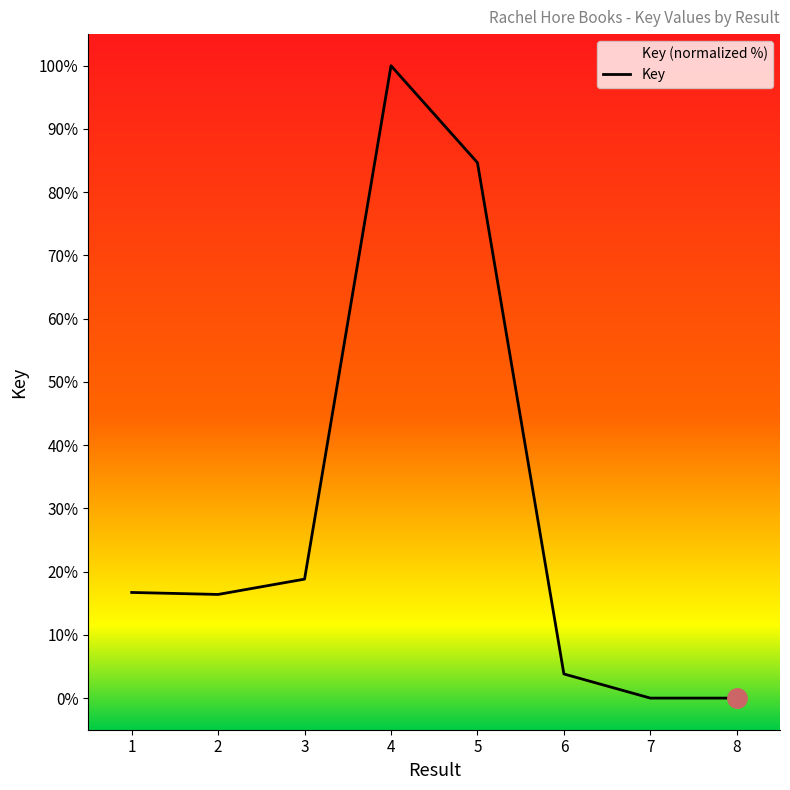

Which has a higher value, 4 or 3?

4